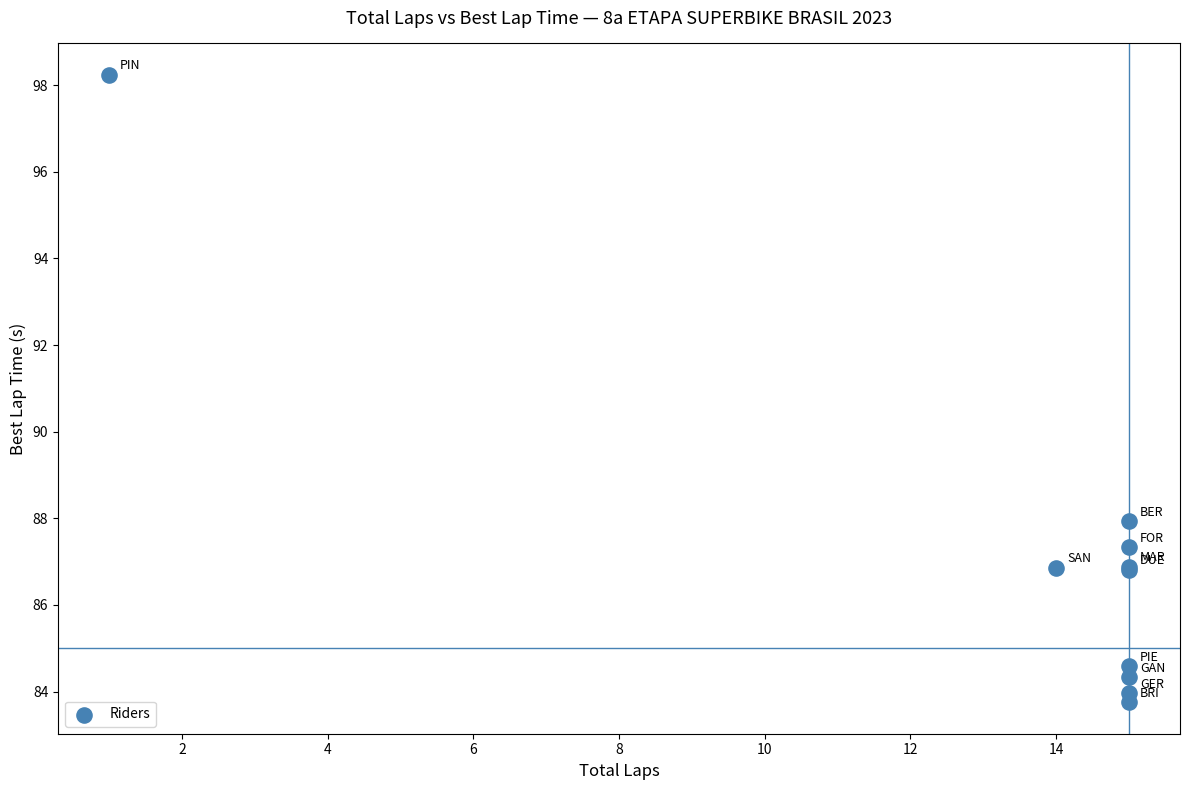

What Y value in the scatter plot is closest to 90?

87.9